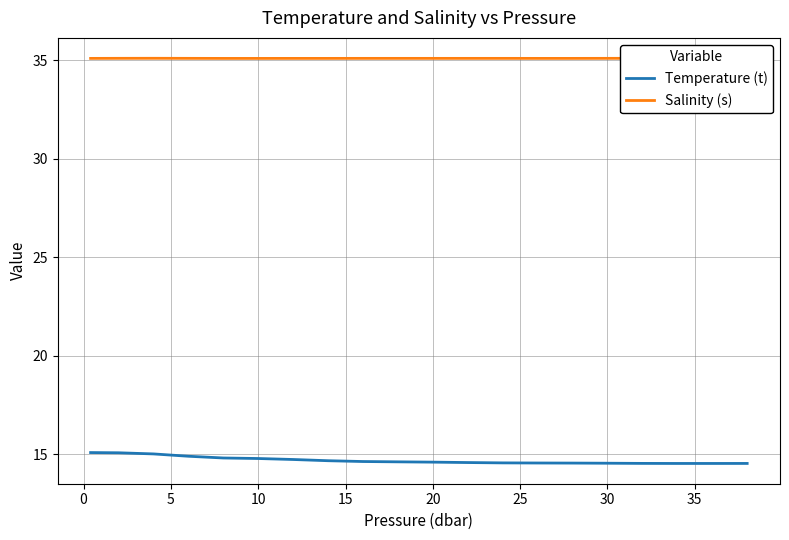

The value of Temperature (t) at 20 is 14.6. True or false?

True